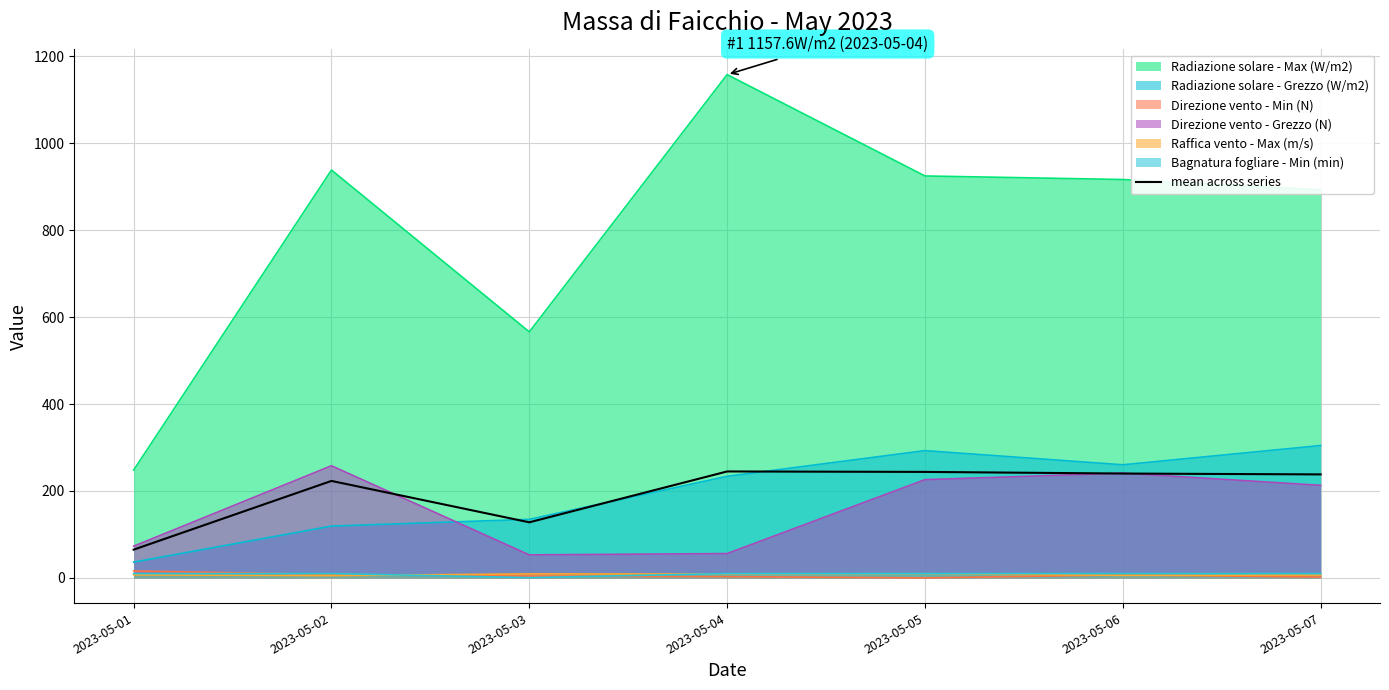

The value at 2023-05-01 is 86.5. True or false?

False